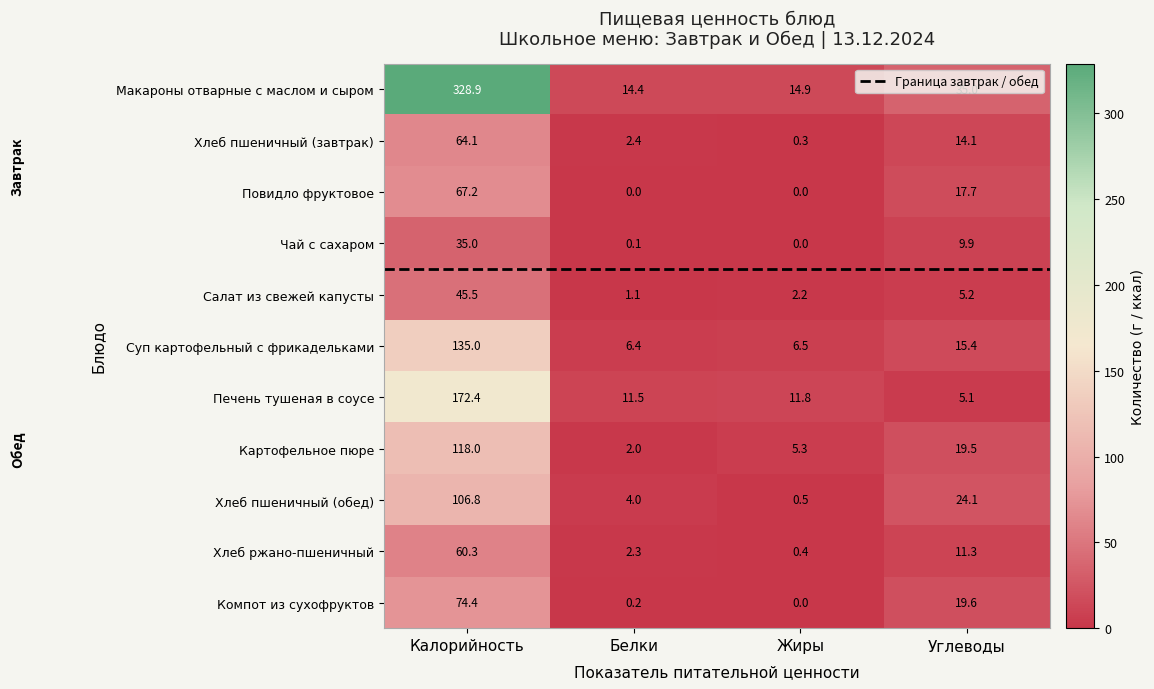

What is the total value across all series at Жиры?

41.9